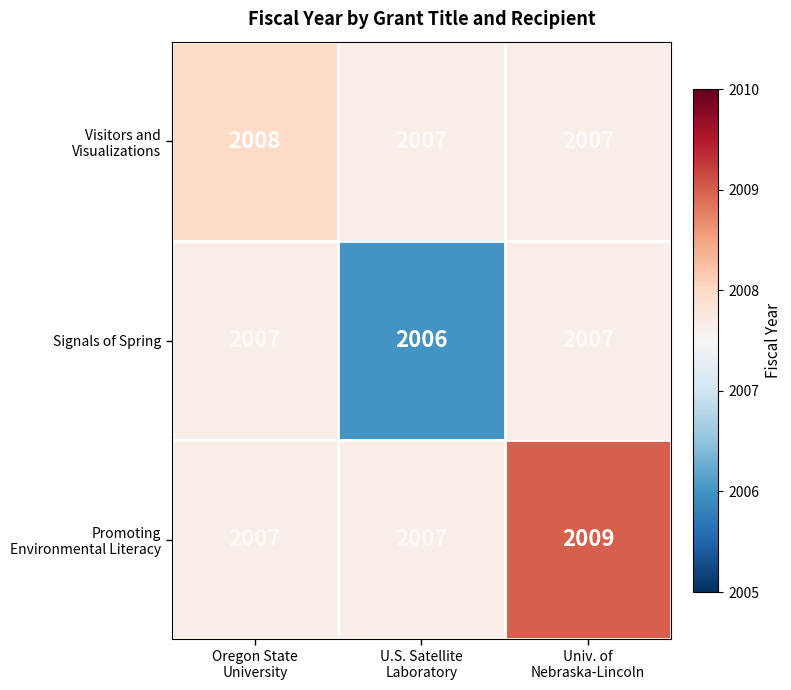

Count the number of categories in the chart.

3